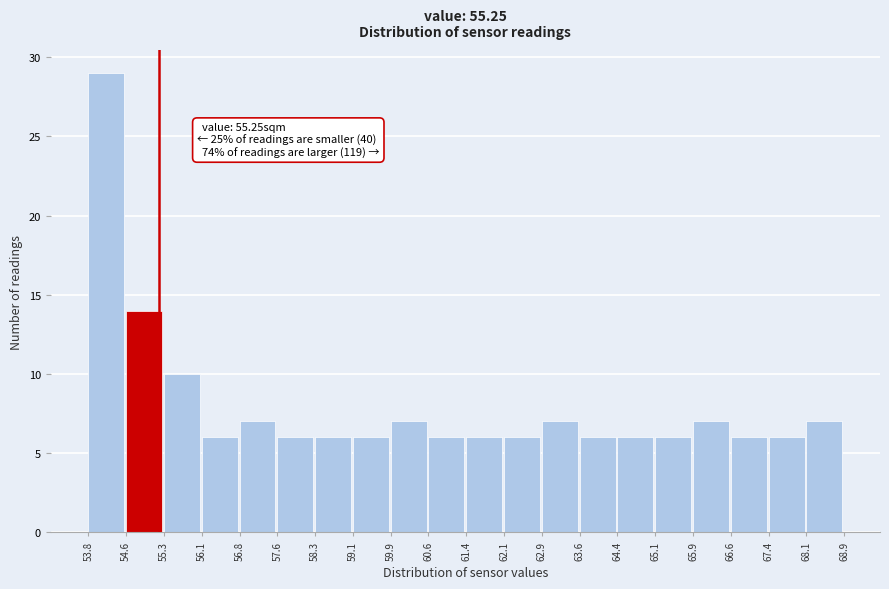

Which range on the x-axis has the tallest bar?

53.8 to 54.6